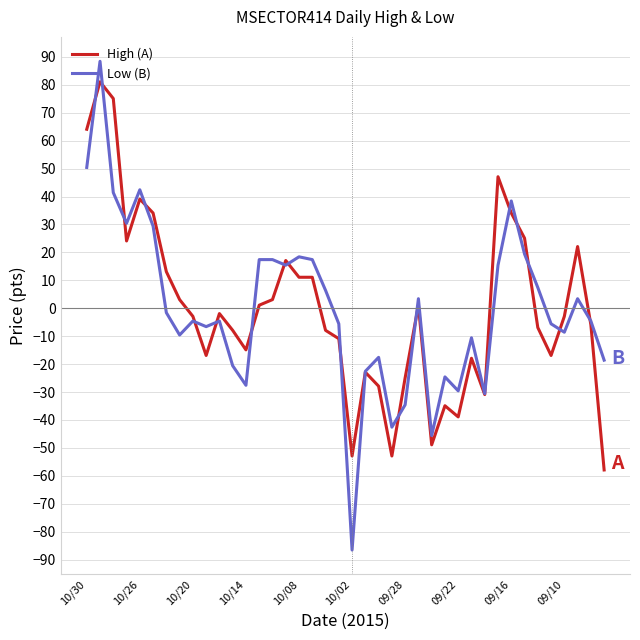

Which series has the widest spread of values?

Low (B)